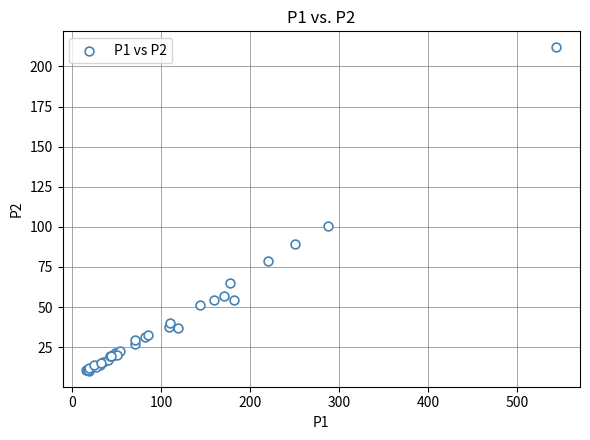

What Y value in the scatter plot is closest to 111?

100.7